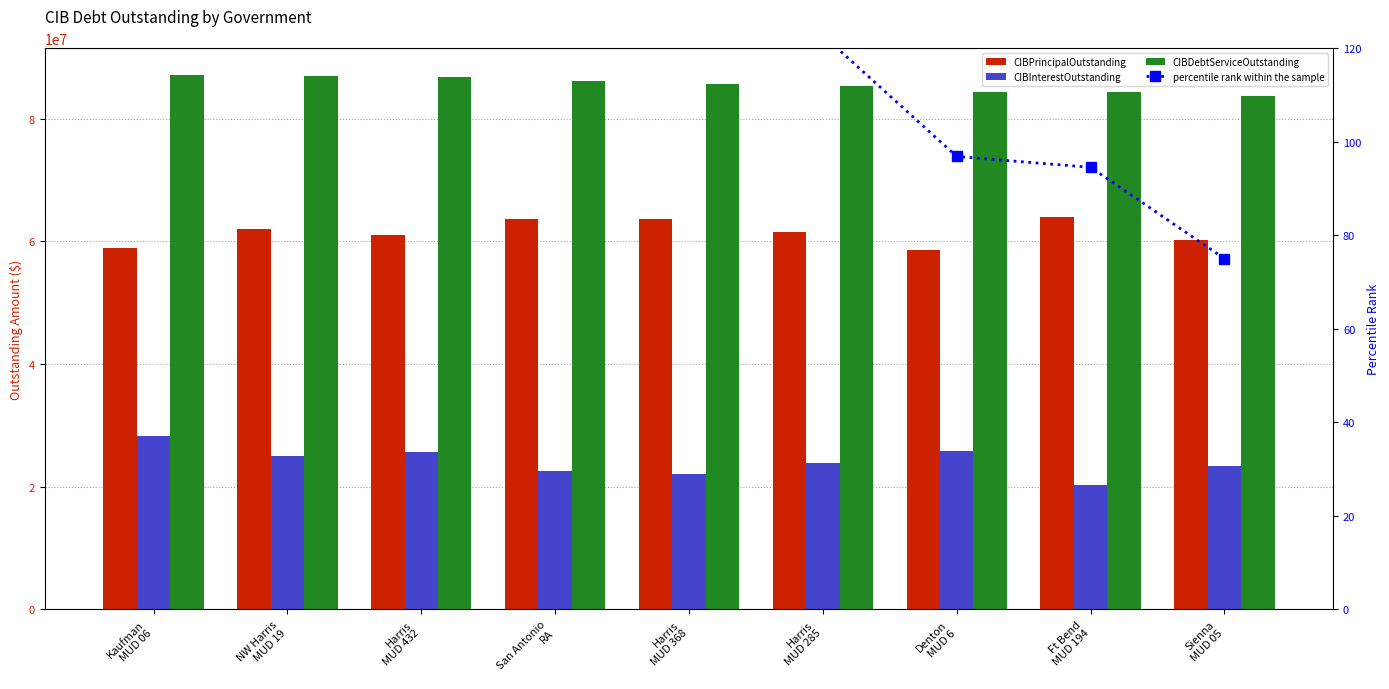

Reading right to left, extract all data points from this chart.

CIBPrincipalOutstanding: Sienna
MUD 05=60215000.0	Ft Bend
MUD 194=64010000.0	Denton
MUD 6=58605000.0	Harris
MUD 285=61425000.0	Harris
MUD 368=63655000.0	San Antonio
RA=63545000.0	Harris
MUD 432=61040000.0	NW Harris
MUD 19=61970000.0	Kaufman
MUD 06=58915000.0
CIBInterestOutstanding: Sienna
MUD 05=23373868.2	Ft Bend
MUD 194=20263597.9	Denton
MUD 6=25750049.3	Harris
MUD 285=23839449.5	Harris
MUD 368=21995046.9	San Antonio
RA=22554784.1	Harris
MUD 432=25716624.4	NW Harris
MUD 19=24967425.2	Kaufman
MUD 06=28179230.7
CIBDebtServiceOutstanding: Sienna
MUD 05=83588868.2	Ft Bend
MUD 194=84273597.9	Denton
MUD 6=84355049.3	Harris
MUD 285=85264449.5	Harris
MUD 368=85650046.9	San Antonio
RA=86099784.1	Harris
MUD 432=86756624.4	NW Harris
MUD 19=86937425.2	Kaufman
MUD 06=87094230.7
percentile rank within the sample: Sienna
MUD 05=75.0	Ft Bend
MUD 194=94.5	Denton
MUD 6=96.9	Harris
MUD 285=122.8	Harris
MUD 368=133.8	San Antonio
RA=146.6	Harris
MUD 432=165.4	NW Harris
MUD 19=170.5	Kaufman
MUD 06=175.0